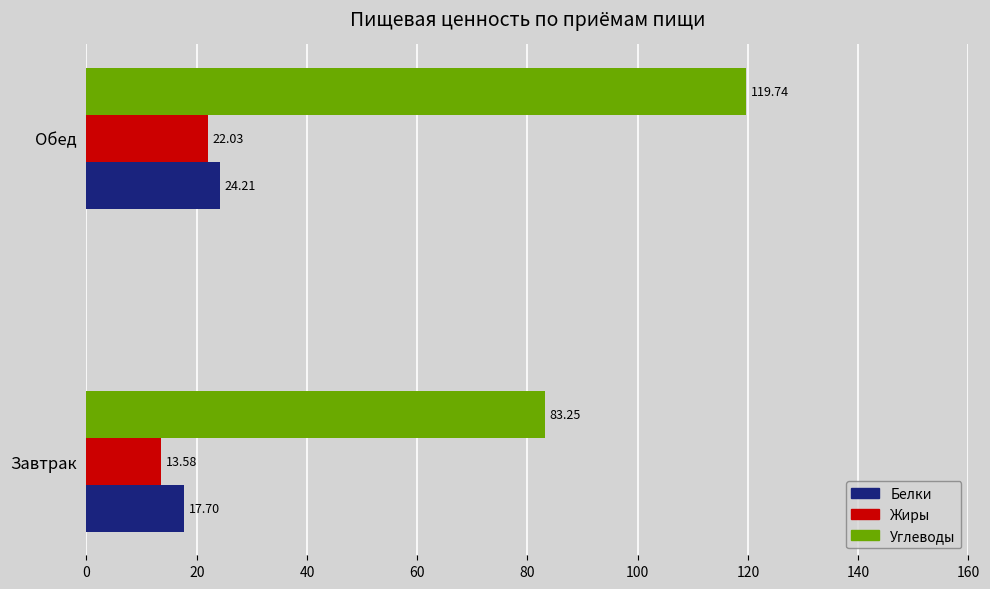

What is the sum of all Белки values?

41.9